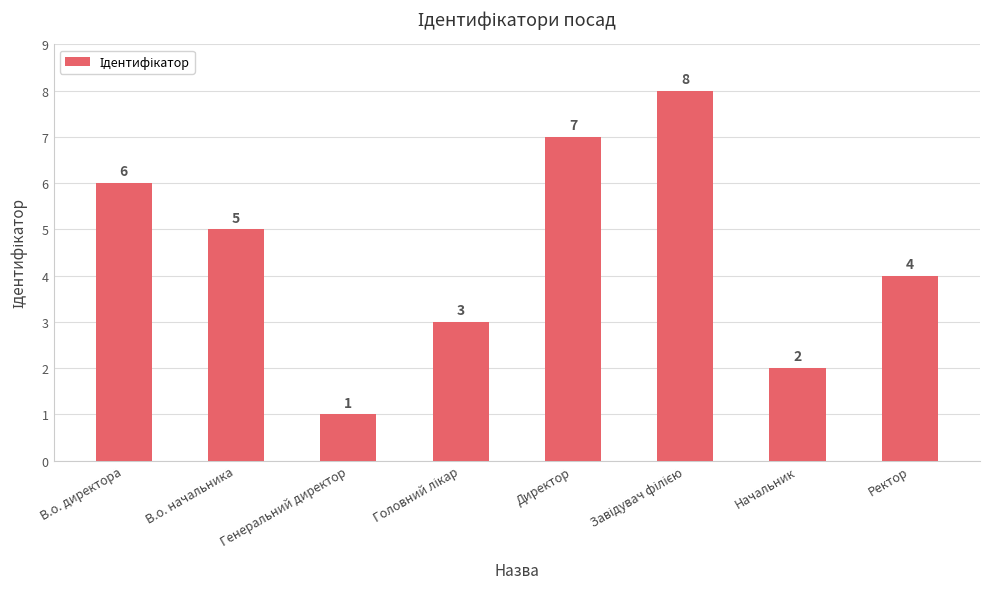

What is the label of the 2nd bar from the right?

Начальник